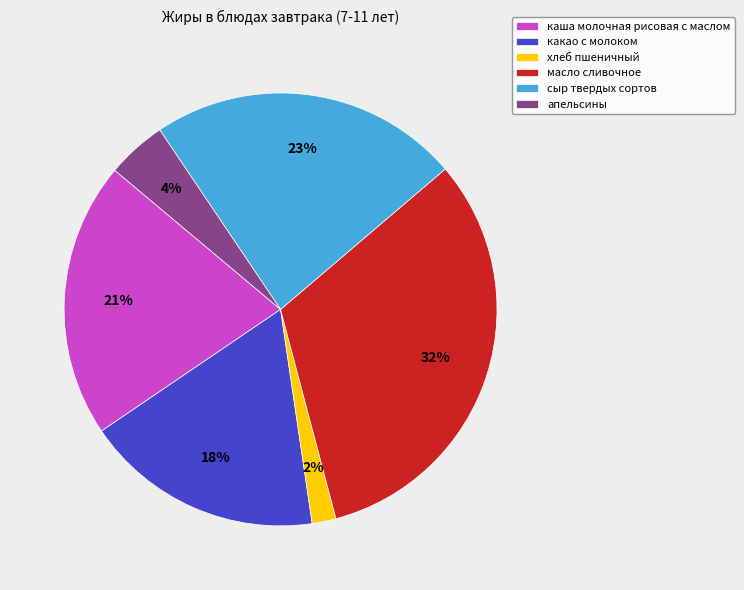

How many slices are in this pie chart?

6